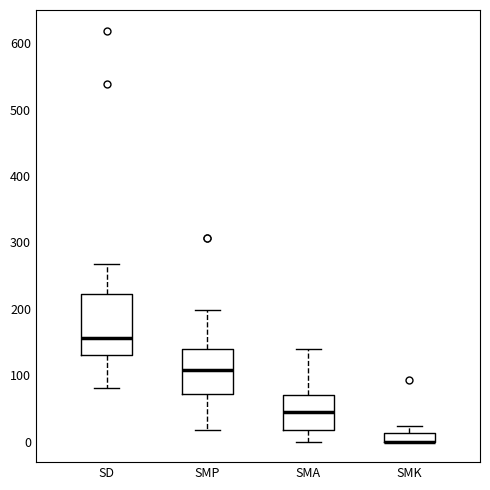

Where does the lower whisker of the box for SD end on the y-axis? The values are not printed on the chart, so give them approximately, as read against the axis.

80